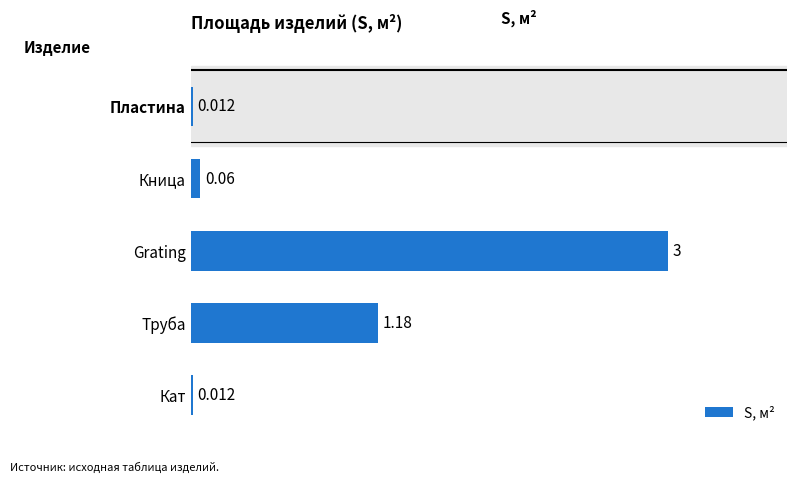

Which label corresponds to the largest value in the chart?

Grating